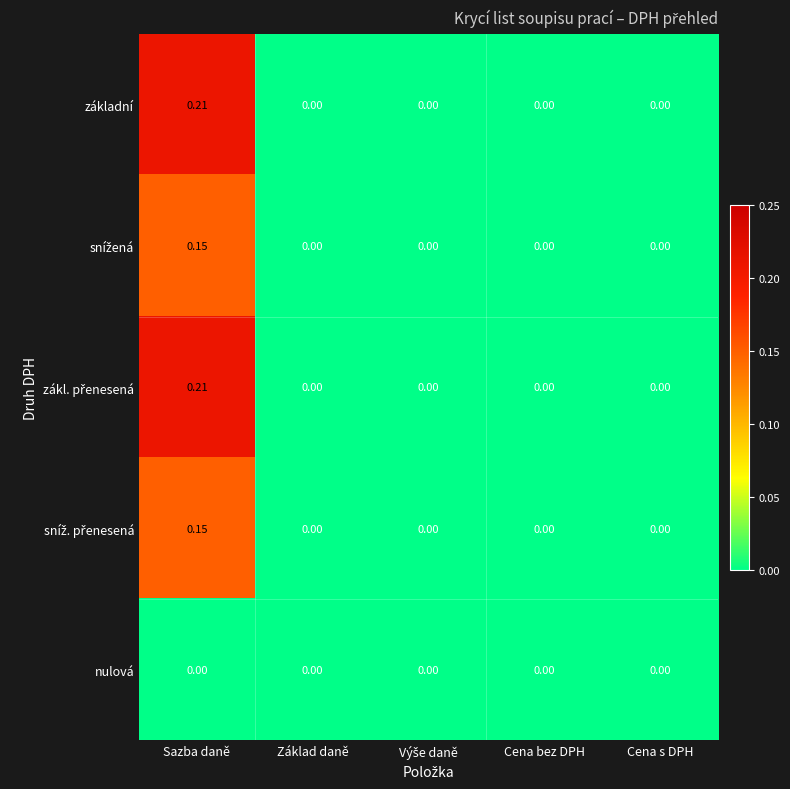

At which category is the sum across all series the highest?

Sazba daně